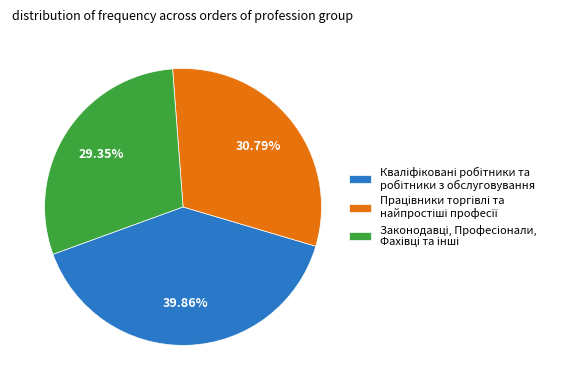

Is there a majority slice in this chart?

No